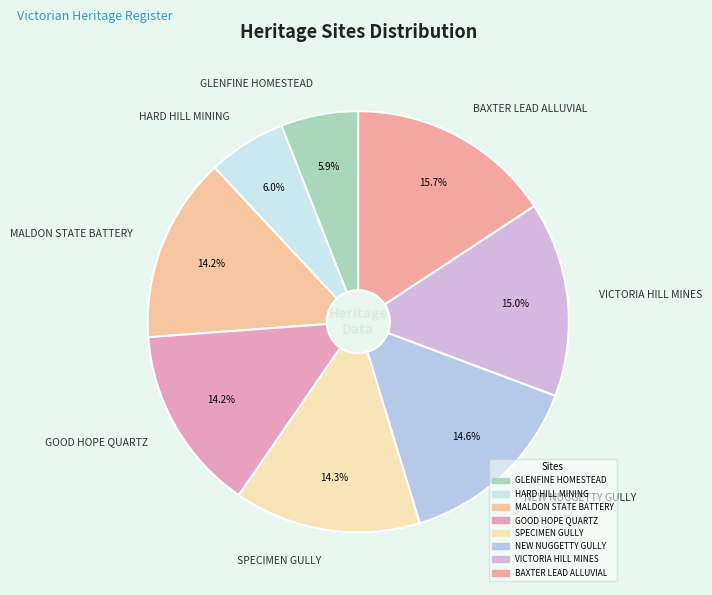

To the nearest percent, what is the difference between the largest and smallest slice percentages?

10%